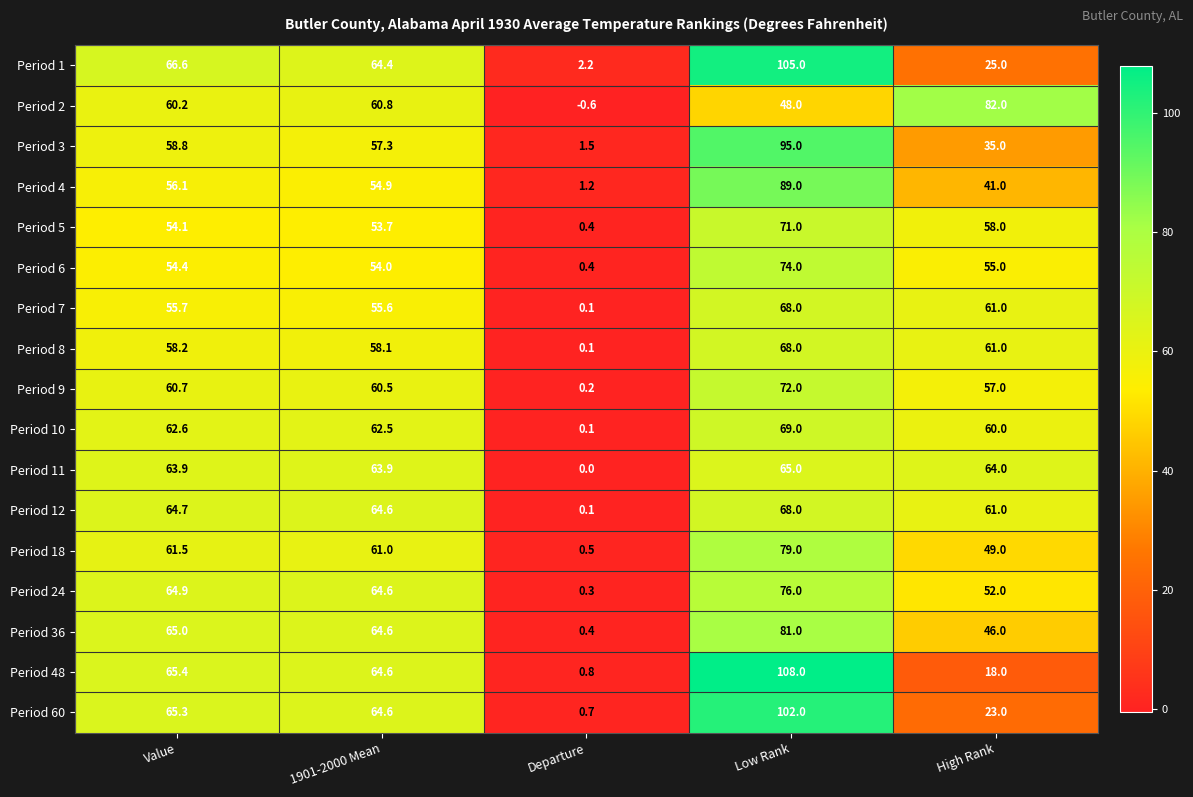

Is it true that Period 24 equals 0.3 at Departure?

True